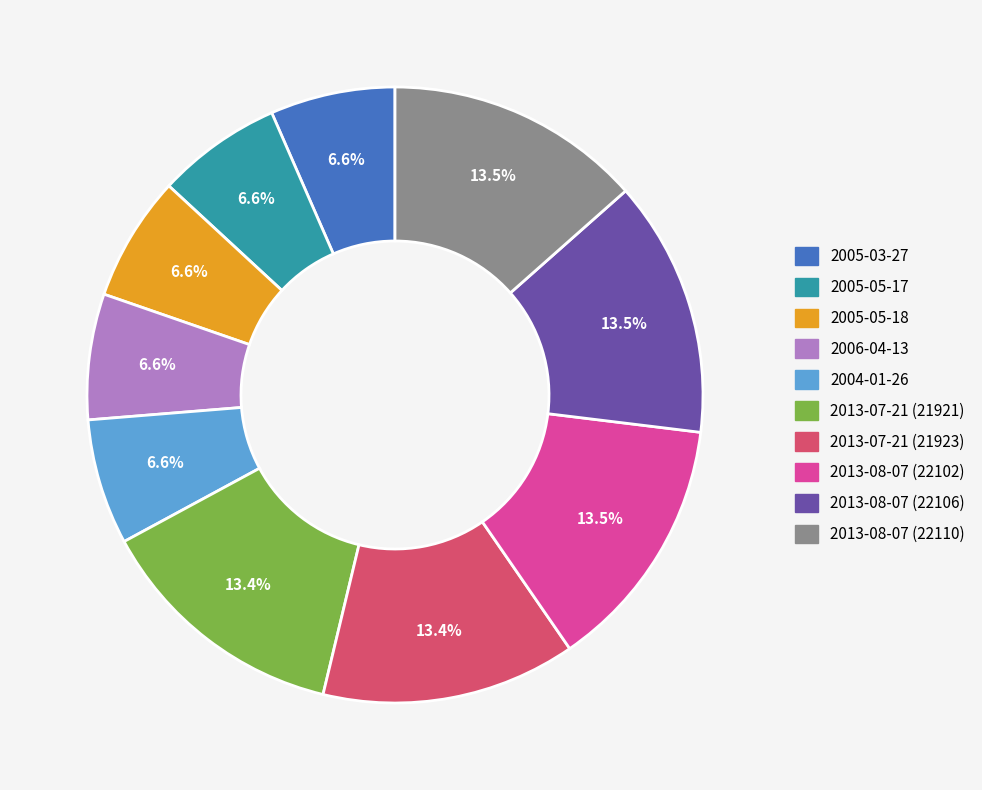

Does 2013-08-07 (22102) represent more than half of the total?

No